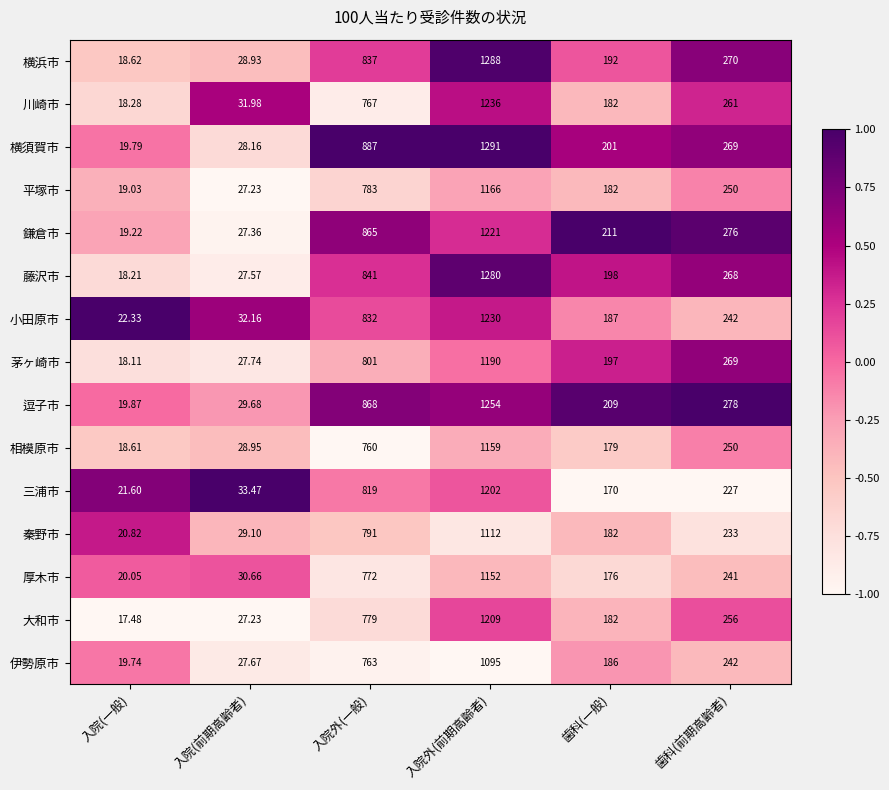

Which series has the widest spread of values?

横須賀市